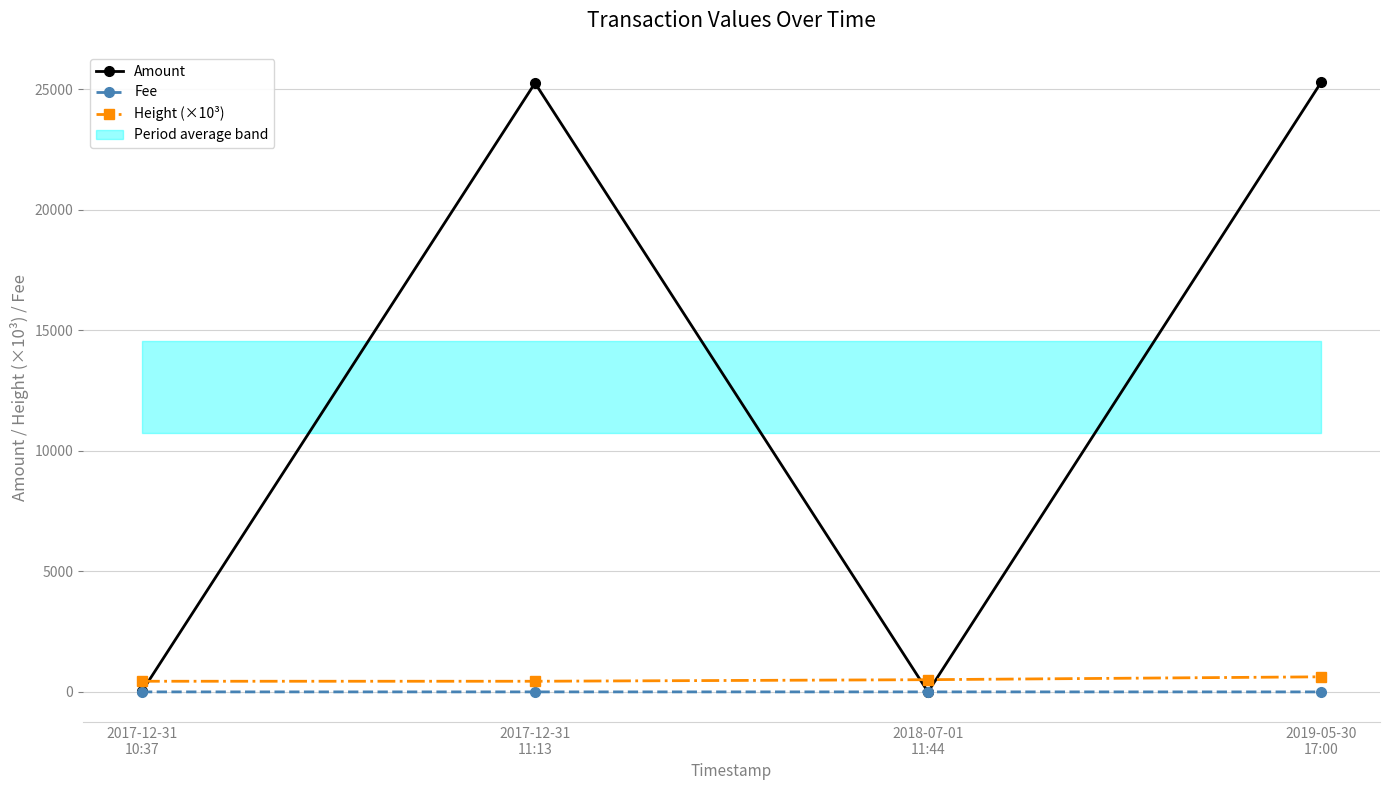

What position from the left is 2018-07-01
11:44?

3